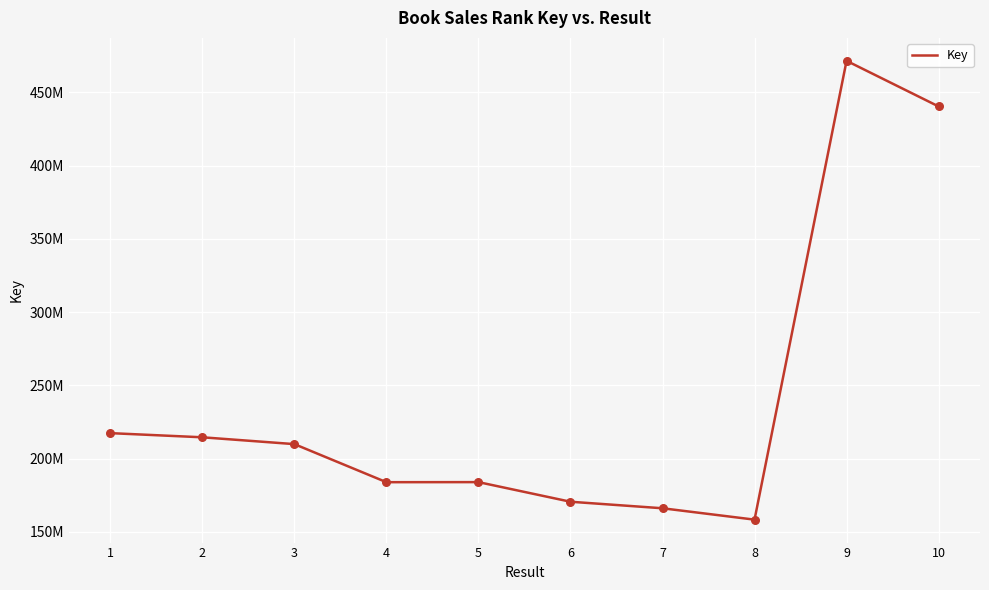

Approximately how many times larger is the value at 3 compared to 7?

1.3